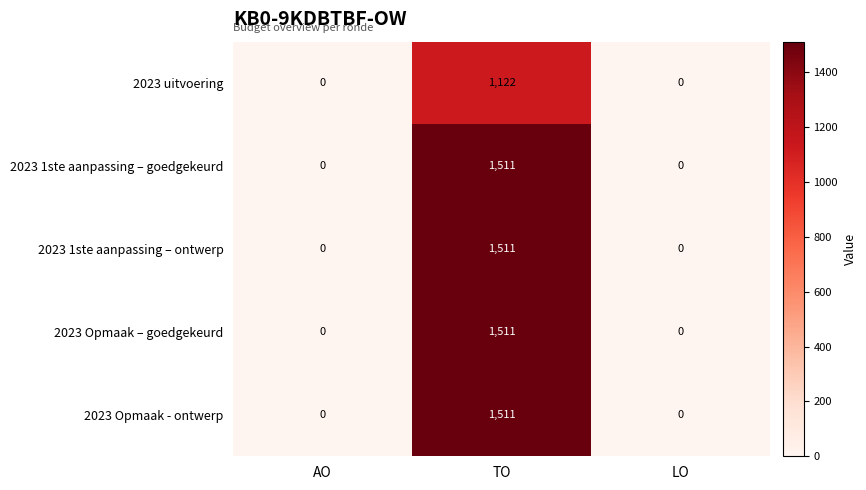

Which label corresponds to the largest value in the chart?

TO